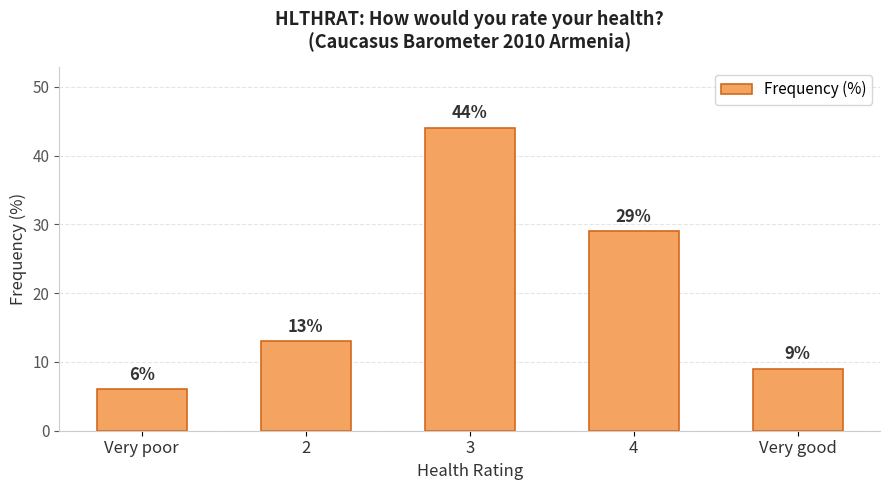

True or false: the data shows 14 at Very good.

False